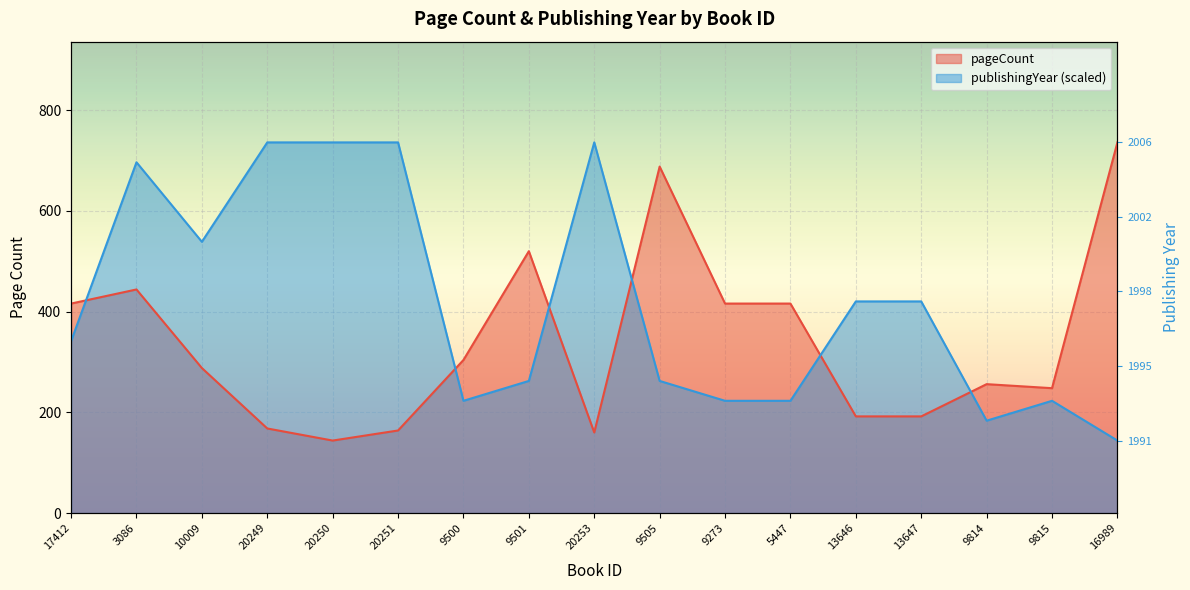

True or false: publishingYear has a value of 262.4 at 9501.

True